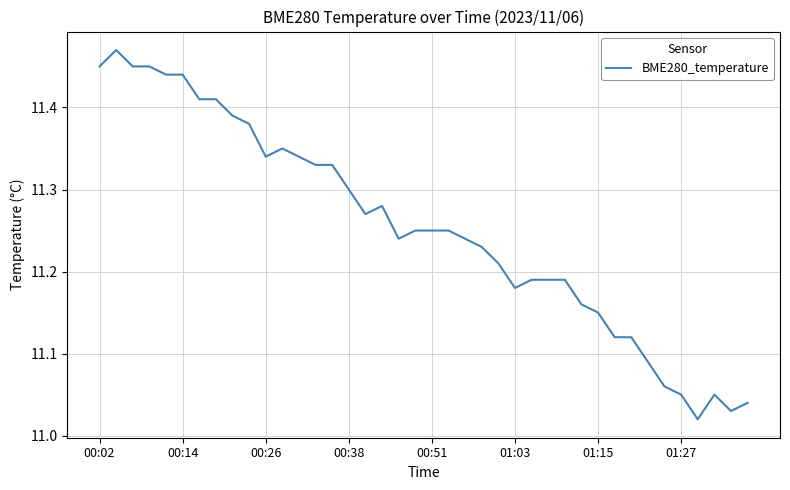

What is the value of the 27th point from the left?

11.2